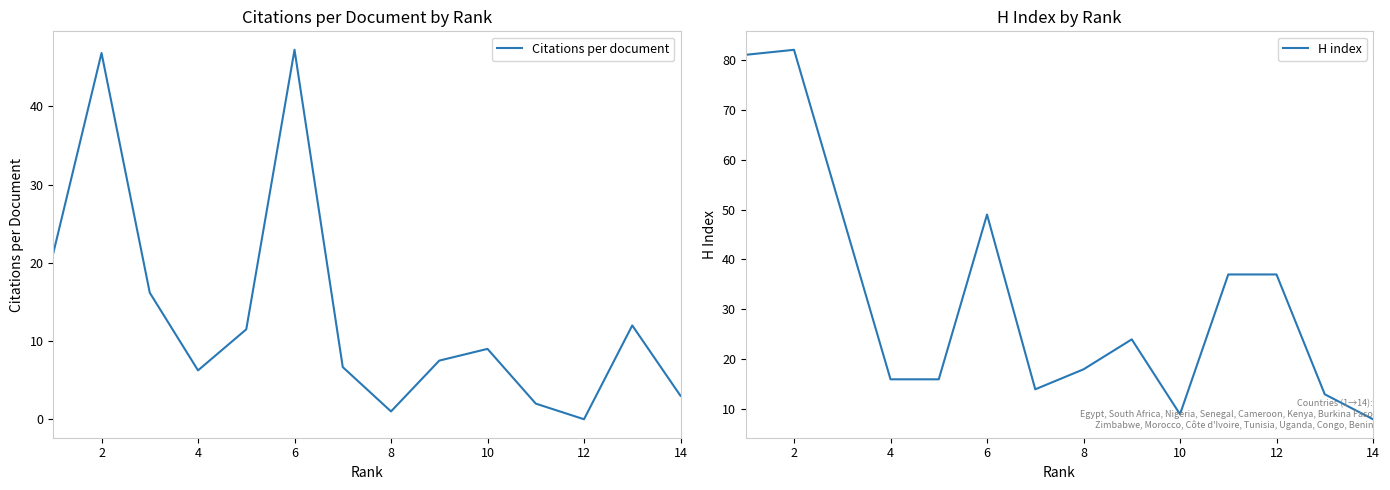

How many data points does each series have?

14